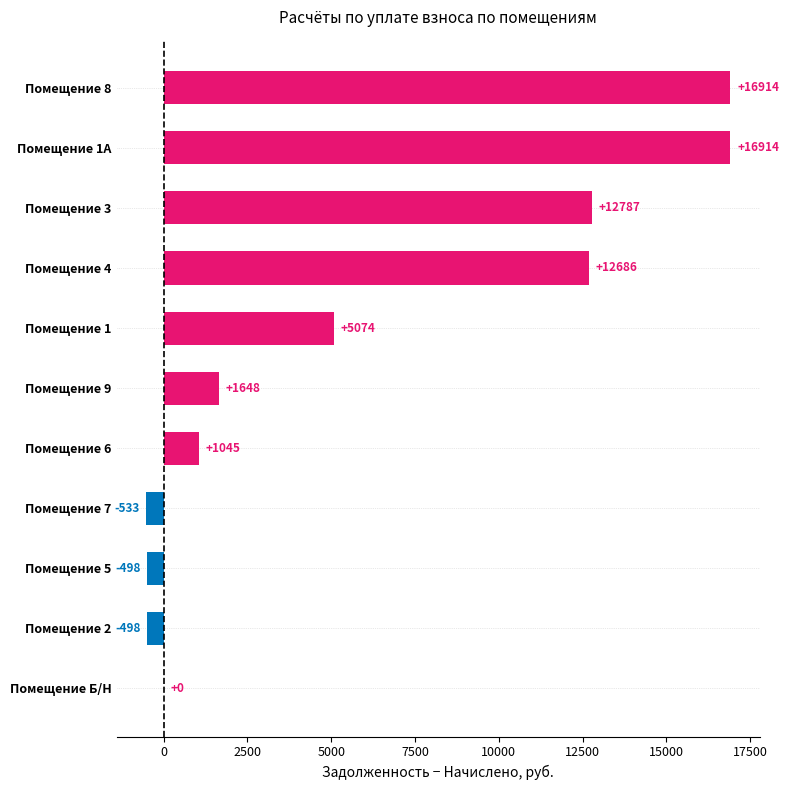

Between Помещение 2 and Помещение 8, which is larger?

Помещение 8